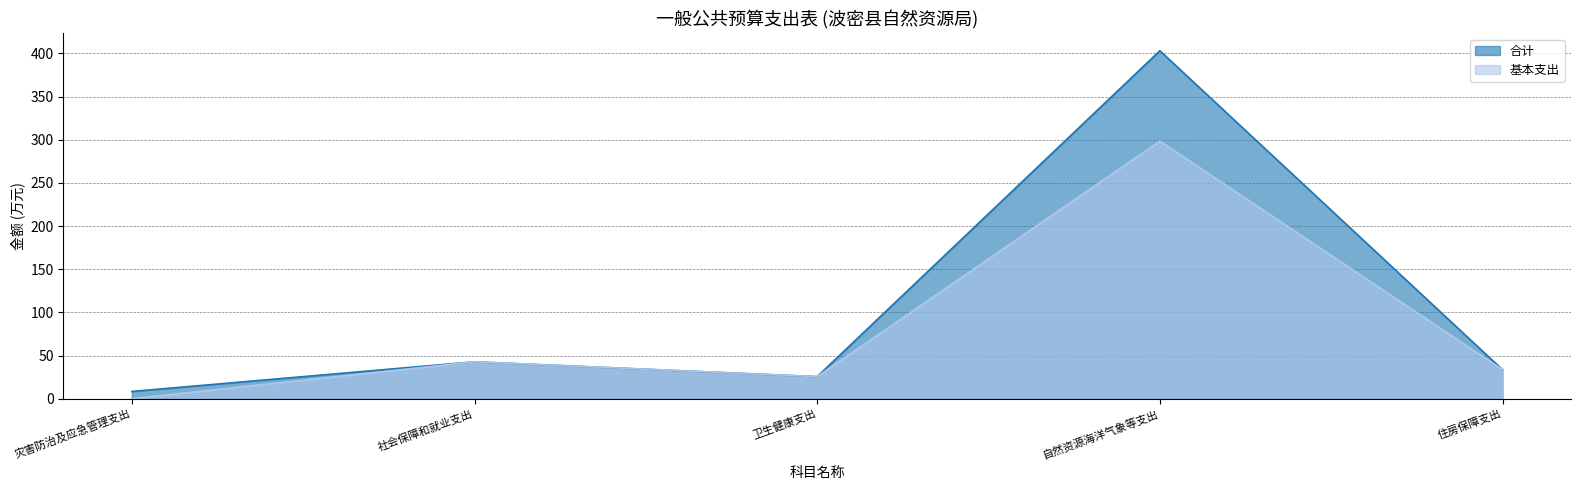

True or false: 合计 and 基本支出 cross at least once.

False